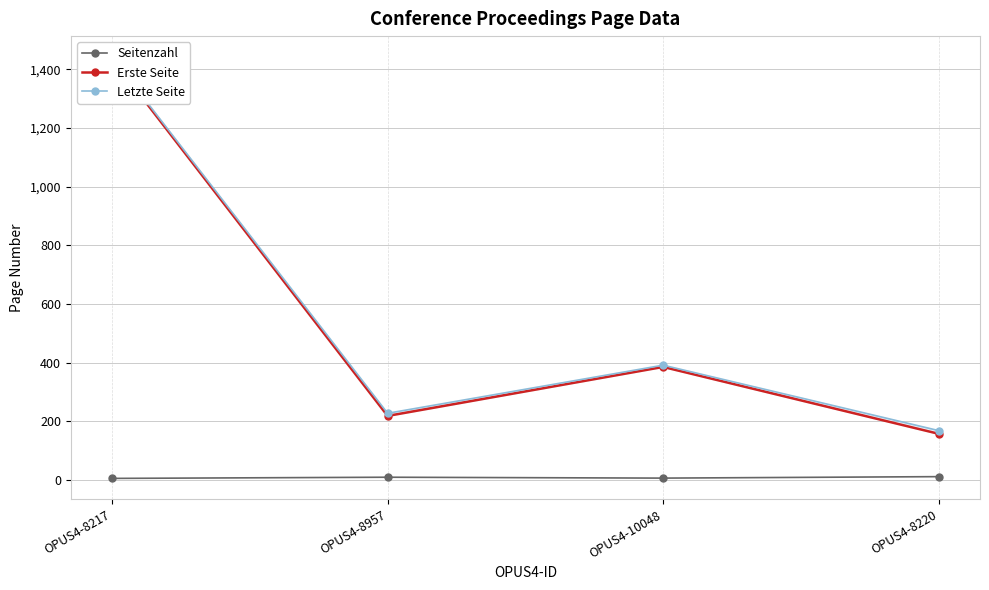

What is the average value of the Seitenzahl series?

8